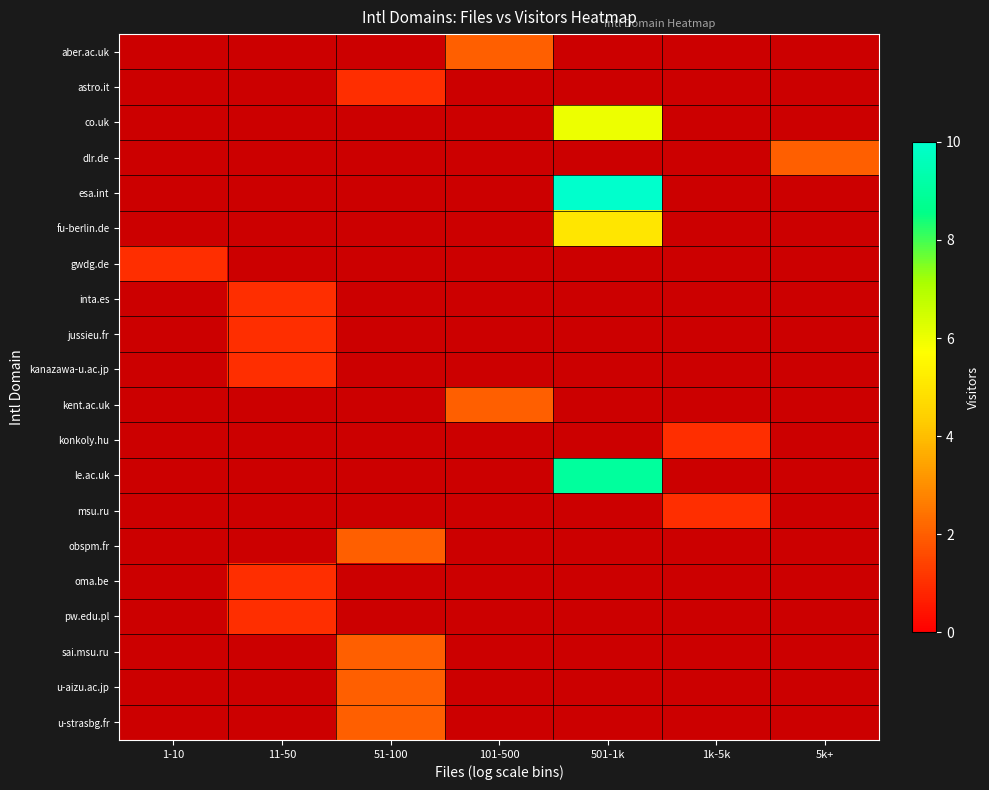

Which series has the widest spread of values?

esa.int